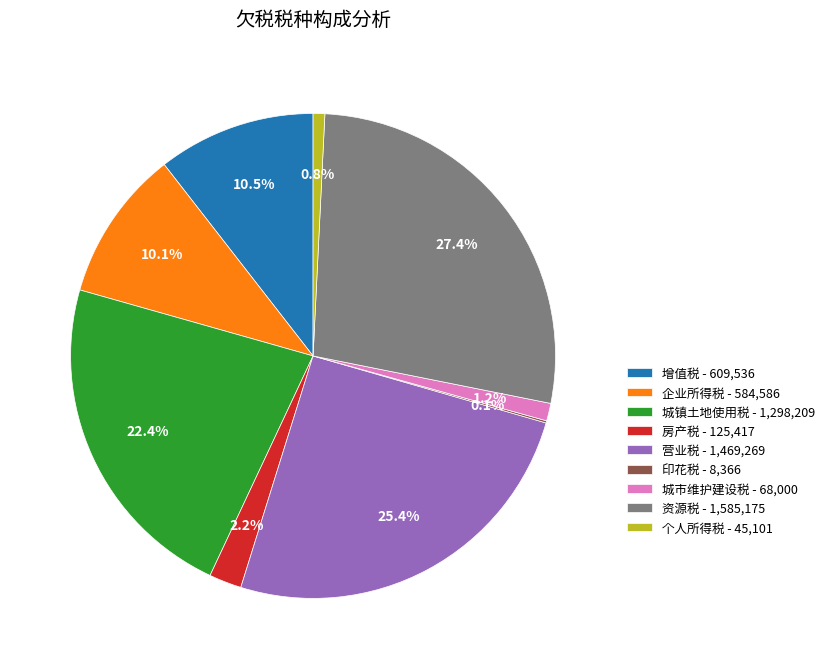

Does any single category account for the majority?

No